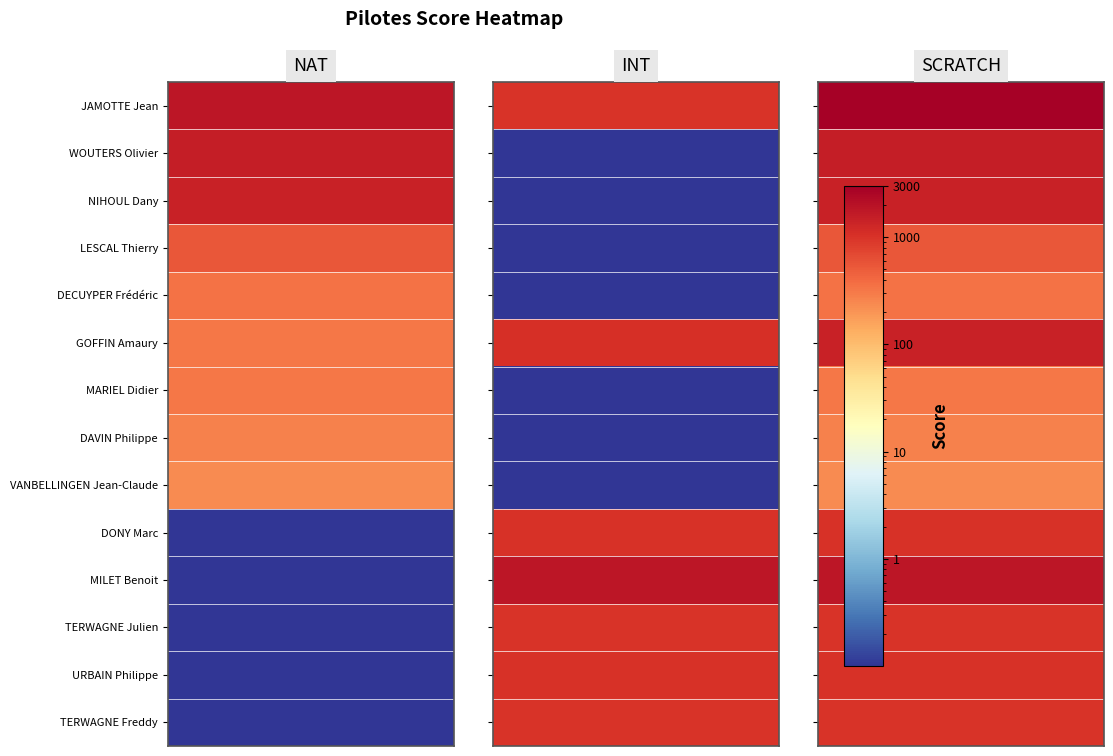

What is the difference between the highest and lowest values at INT?

1815